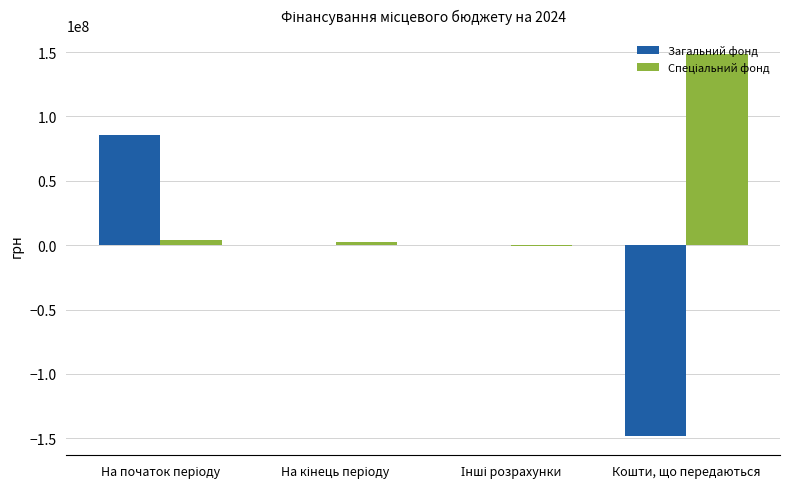

The Загальний фонд series shows -265050134.6 at Кошти, що передаються. True or false?

False